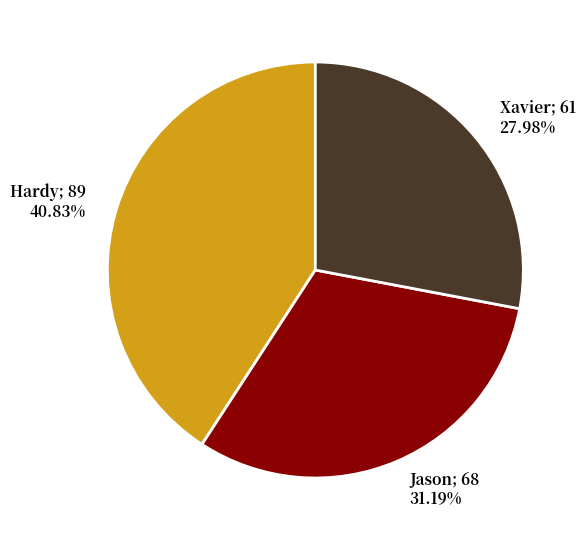

Is there any slice that represents more than half of the pie?

No